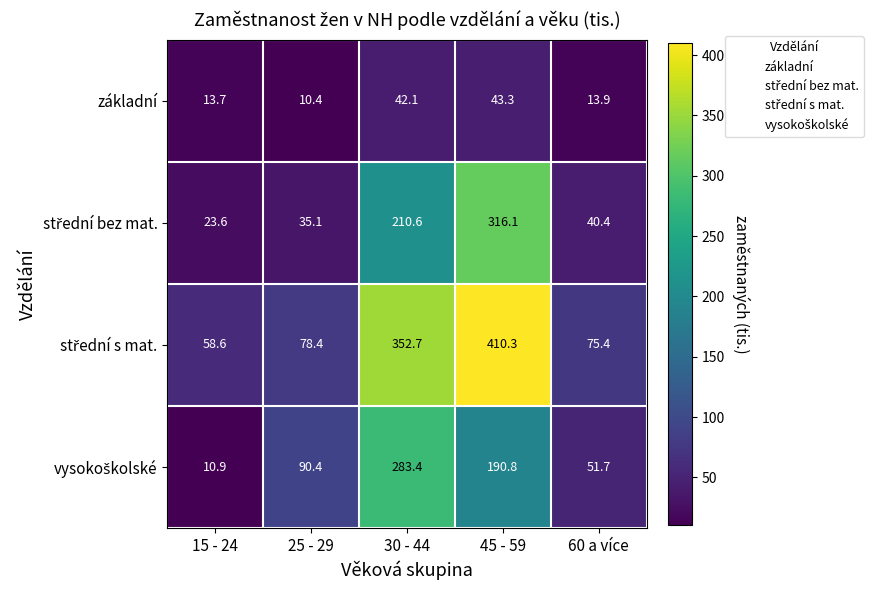

The základní series shows 10.4 at 25 - 29. True or false?

True